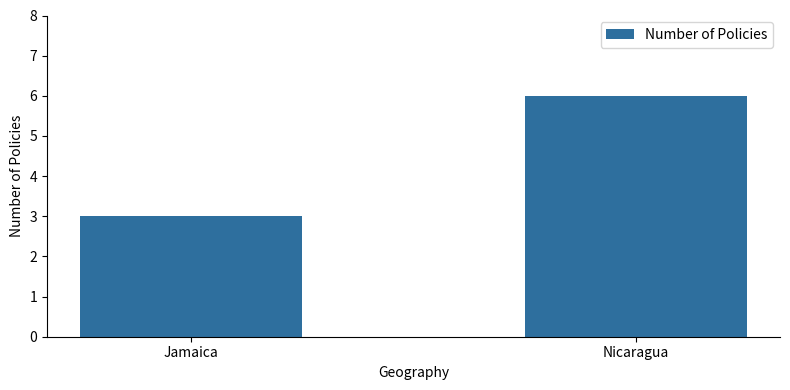

List the labels in order of value, largest first.

Nicaragua, Jamaica